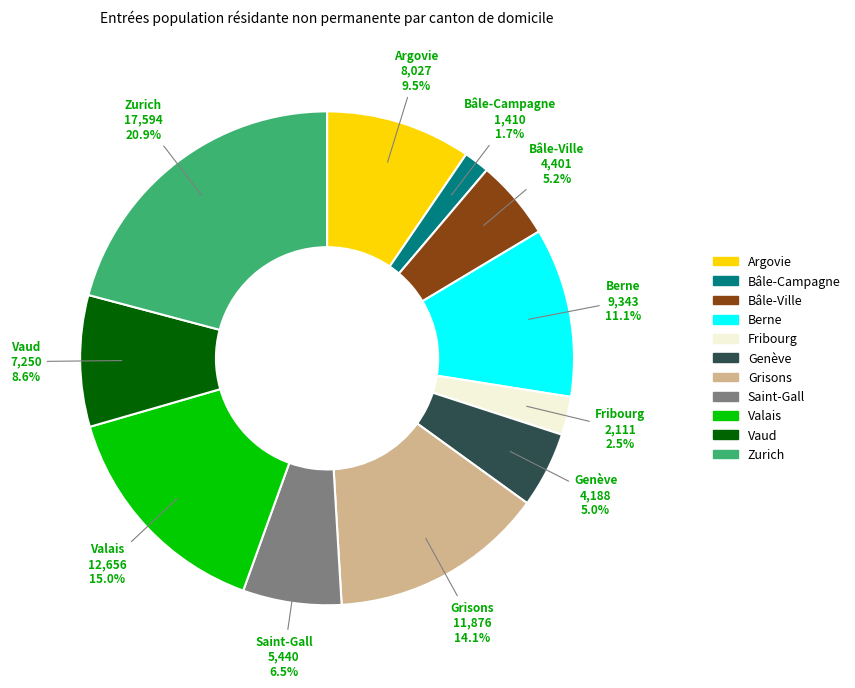

Does Argovie account for over 50% of the chart?

No